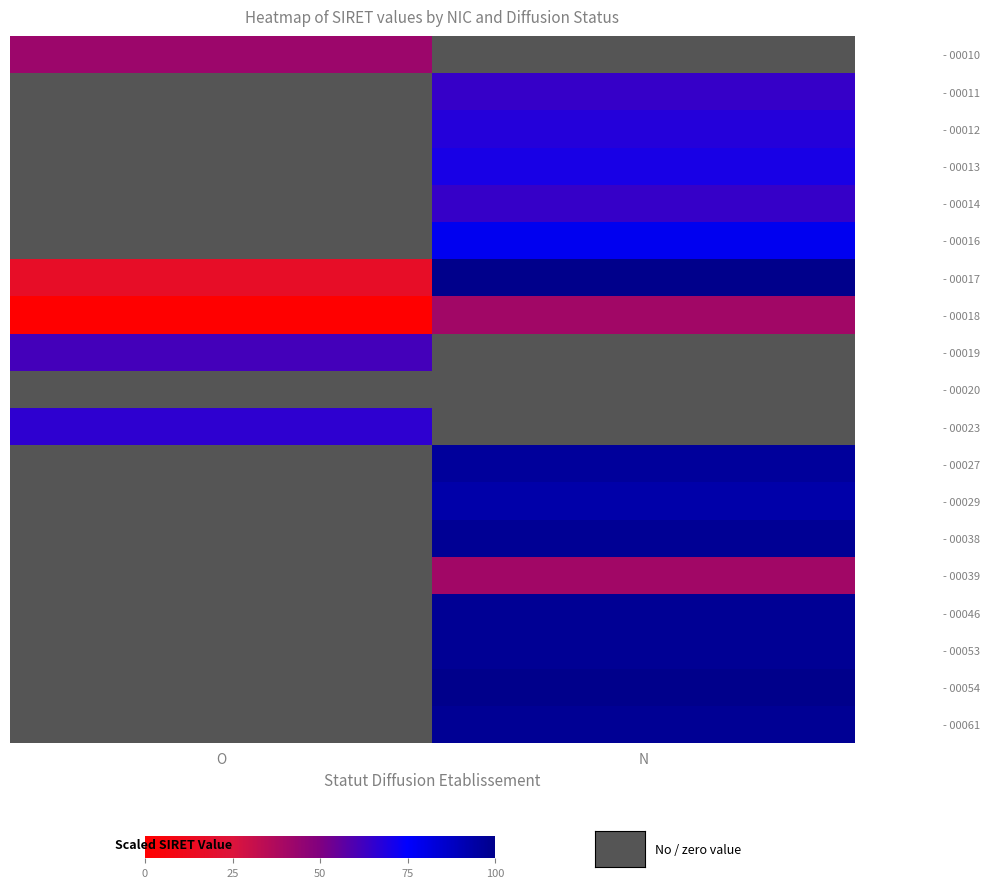

List the labels in order of - 00017 value, largest first.

N, O